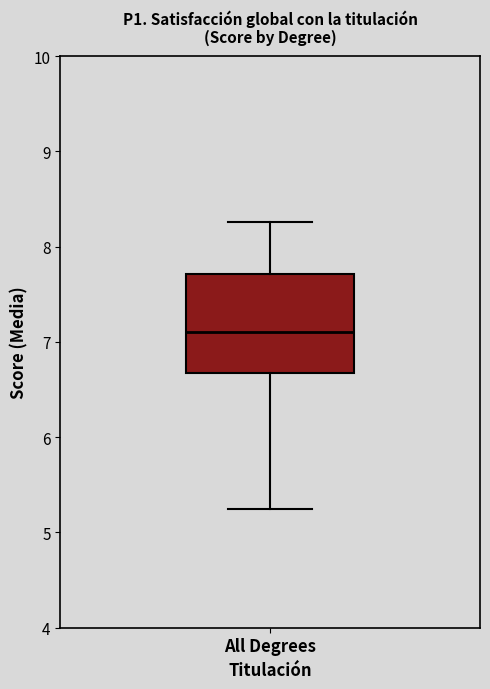

Read this box plot against the y-axis: the position of the median line, the range covered by the box, and the ends of both whiskers. The values are not printed on the chart, so give them approximately, as read against the axis.

median 7.1, box 6.7 to 7.7, whiskers 5.3 to 8.3